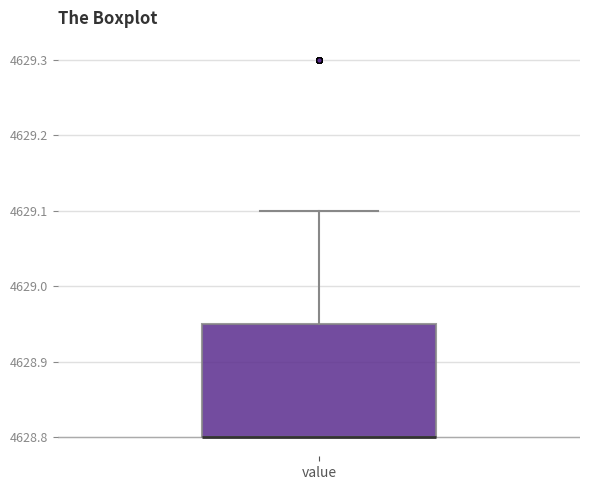

Where does the upper whisker of the box for value end on the y-axis? The values are not printed on the chart, so give them approximately, as read against the axis.

4629.10